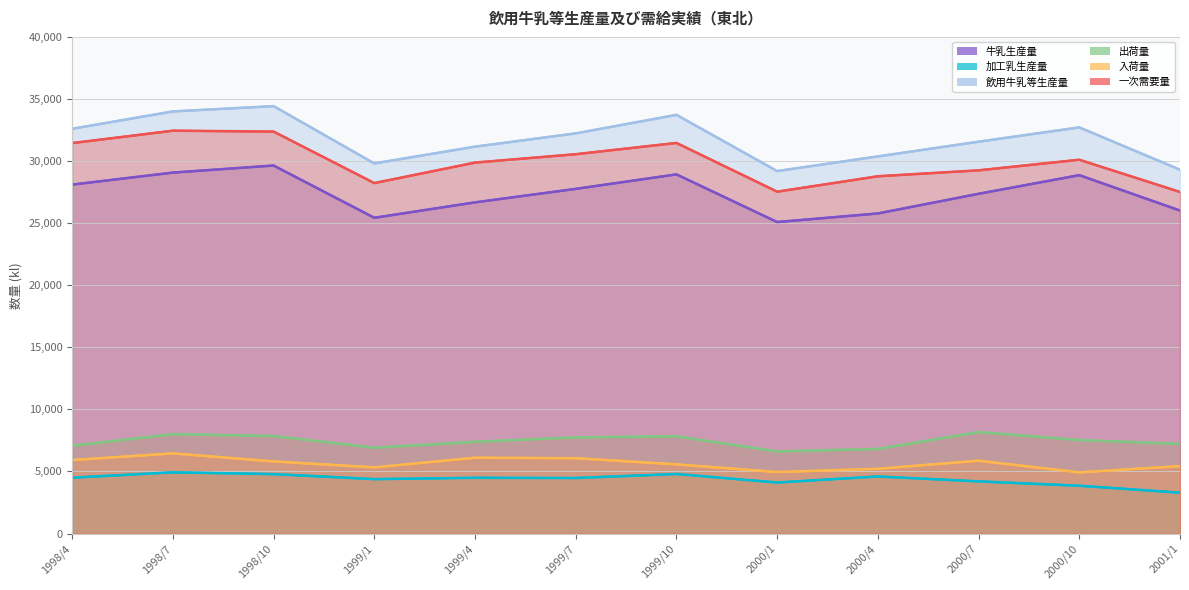

Reading right to left, what are all the values shown in this chart?

牛乳生産量: 2001/1=26012	2000/10=28864	2000/7=27362	2000/4=25779	2000/1=25086	1999/10=28926	1999/7=27759	1999/4=26672	1999/1=25430	1998/10=29639	1998/7=29070	1998/4=28102
加工乳生産量: 2001/1=3289	2000/10=3847	2000/7=4197	2000/4=4594	2000/1=4107	1999/10=4795	1999/7=4469	1999/4=4487	1999/1=4380	1998/10=4784	1998/7=4927	1998/4=4497
飲用牛乳等生産量: 2001/1=29301	2000/10=32711	2000/7=31559	2000/4=30373	2000/1=29193	1999/10=33721	1999/7=32228	1999/4=31159	1999/1=29810	1998/10=34423	1998/7=33997	1998/4=32599
出荷量: 2001/1=7218	2000/10=7530	2000/7=8172	2000/4=6811	2000/1=6611	1999/10=7831	1999/7=7745	1999/4=7387	1999/1=6911	1998/10=7856	1998/7=8006	1998/4=7067
入荷量: 2001/1=5427	2000/10=4924	2000/7=5865	2000/4=5212	2000/1=4951	1999/10=5568	1999/7=6068	1999/4=6104	1999/1=5327	1998/10=5806	1998/7=6454	1998/4=5914
一次需要量: 2001/1=27510	2000/10=30105	2000/7=29252	2000/4=28774	2000/1=27533	1999/10=31458	1999/7=30551	1999/4=29876	1999/1=28226	1998/10=32373	1998/7=32445	1998/4=31446